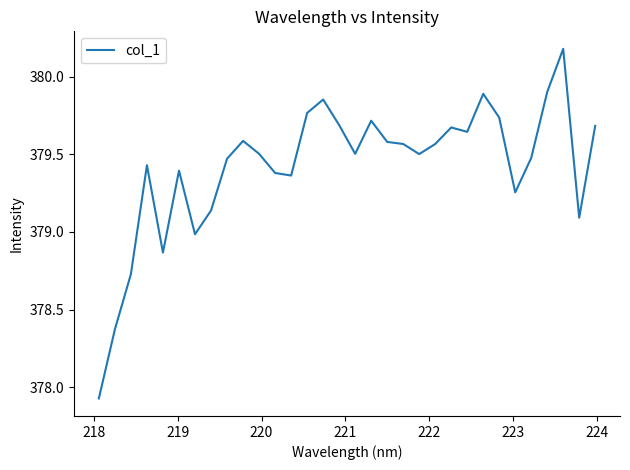

What is the maximum value shown in the chart?

380.2